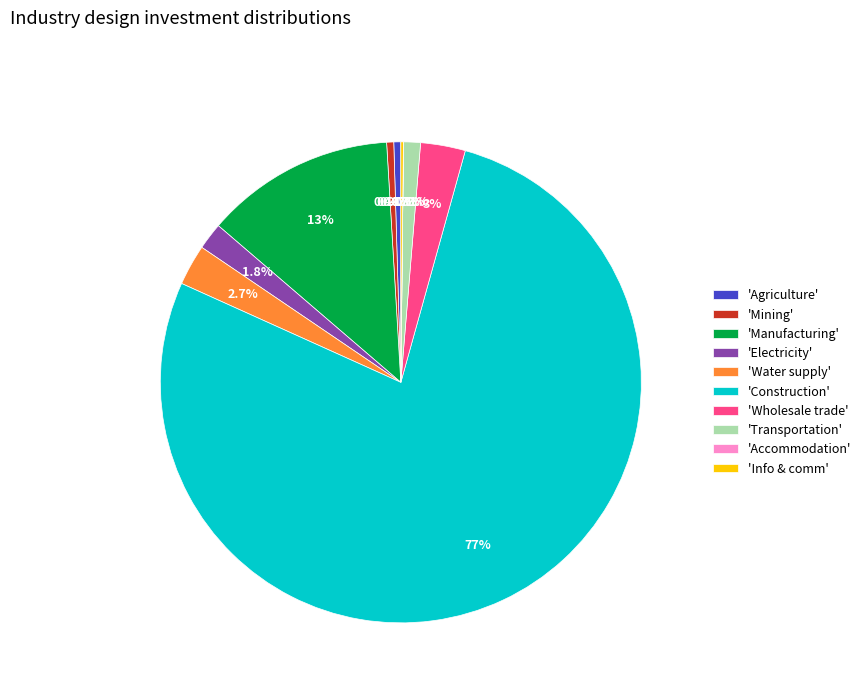

Which has a higher value, 'Transportation' or 'Manufacturing'?

'Manufacturing'